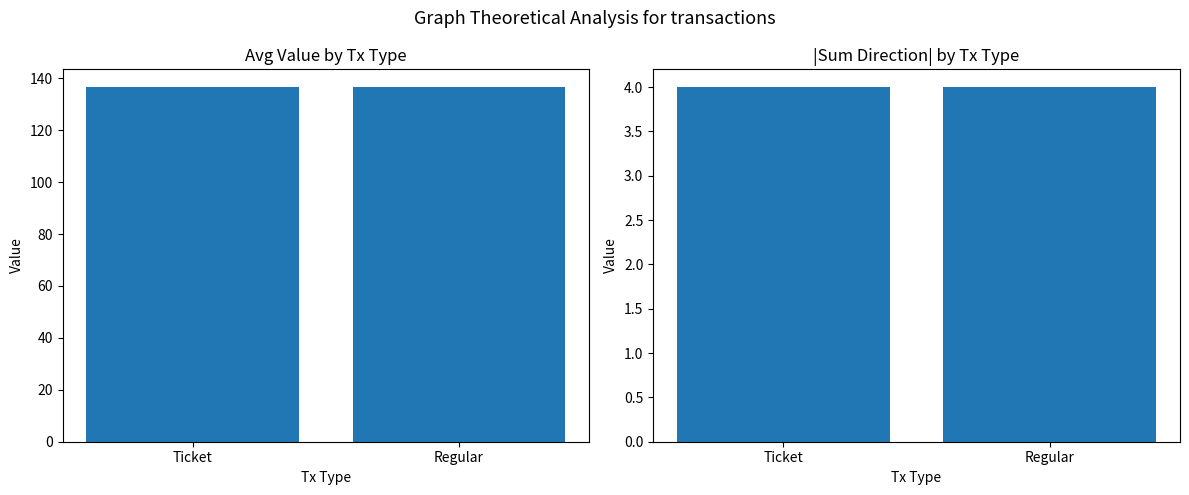

What is the minimum value shown in the chart?

4.0